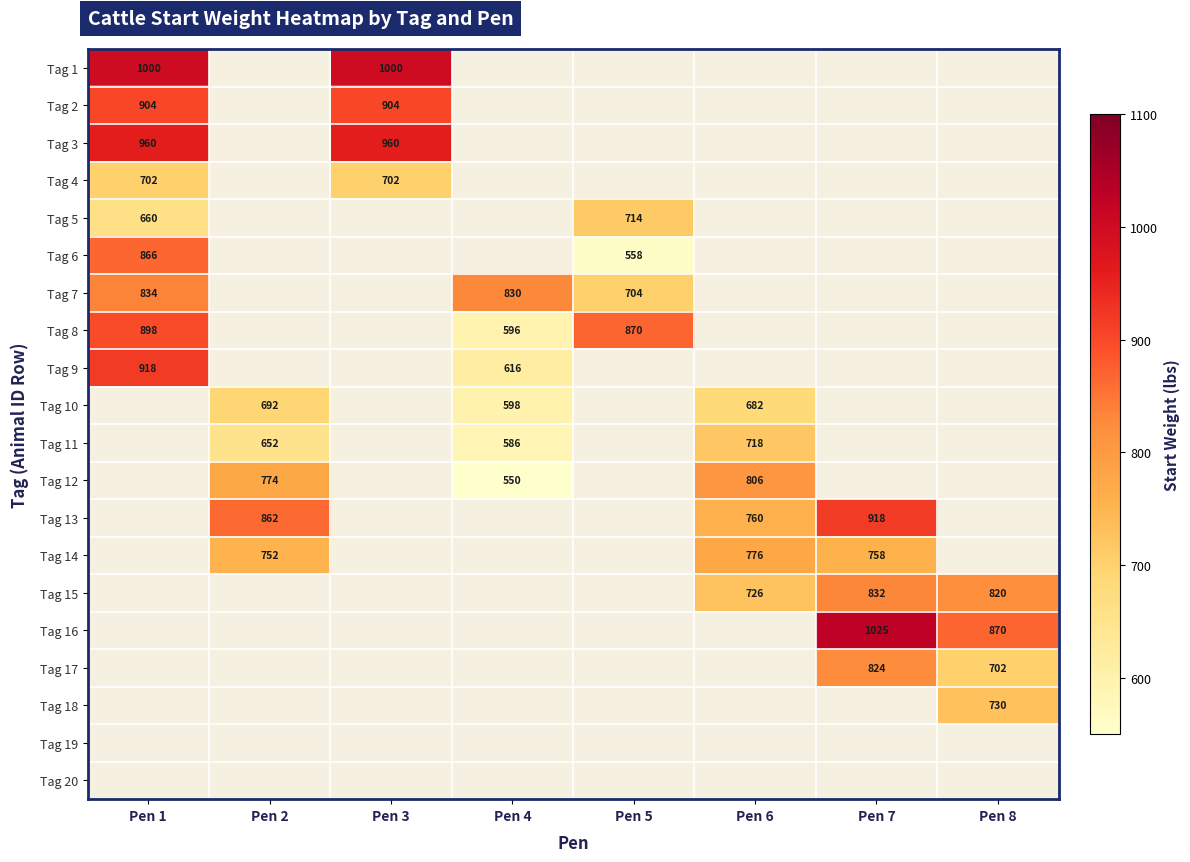

At which category does the chart reach its minimum across all series?

Pen 4